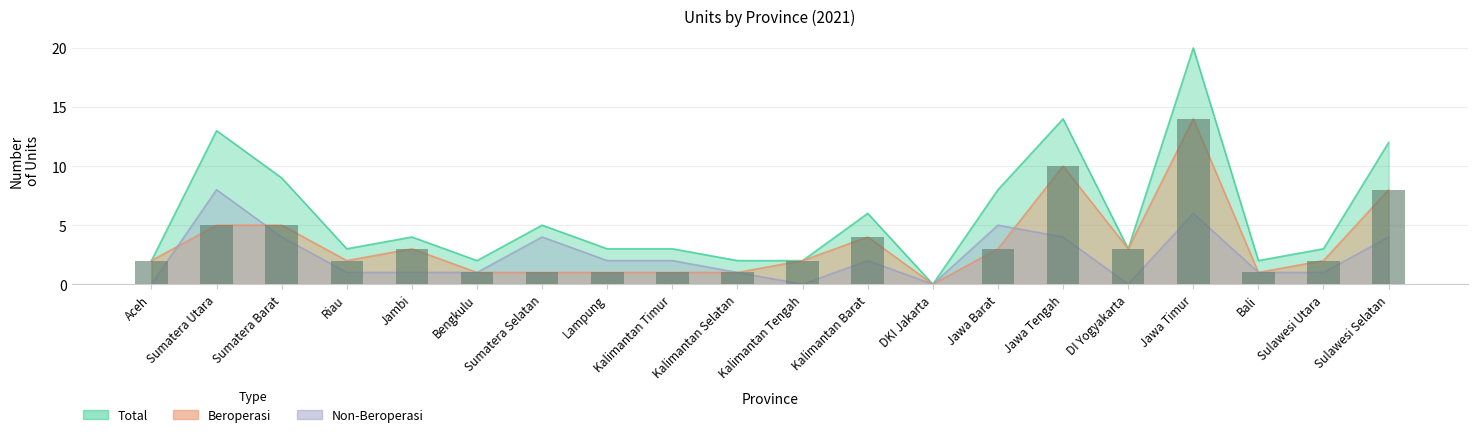

Where is Total nearest to the value 10?

Sumatera Barat